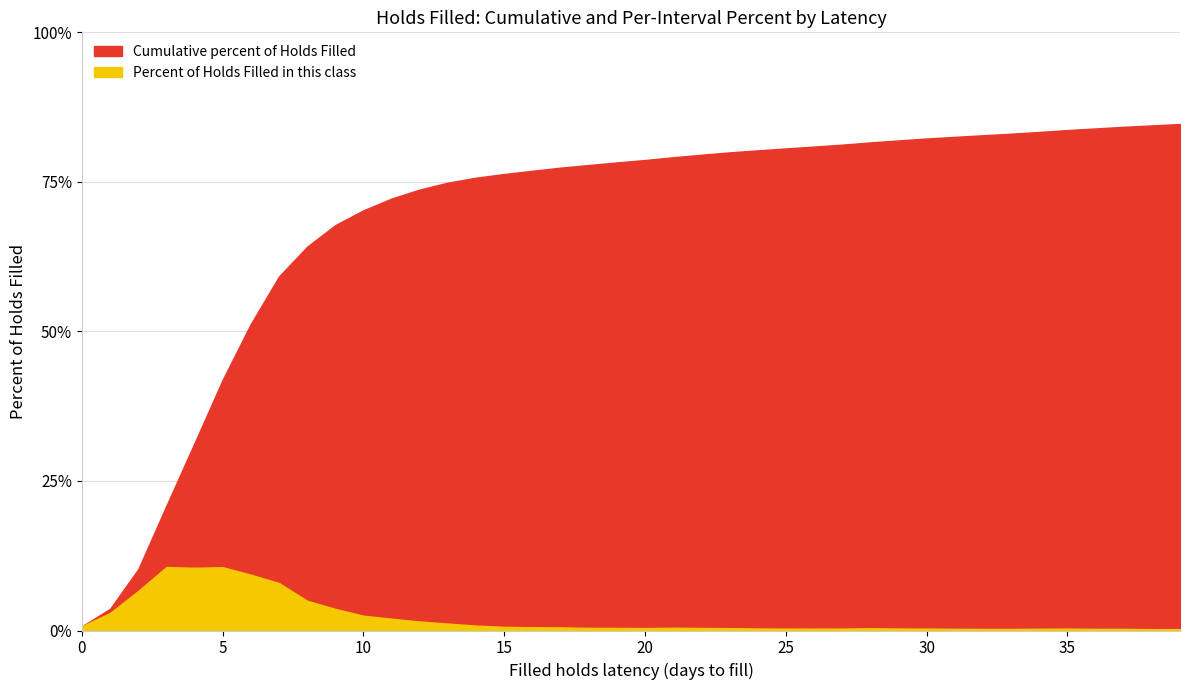

How many distinct data groups are displayed?

2